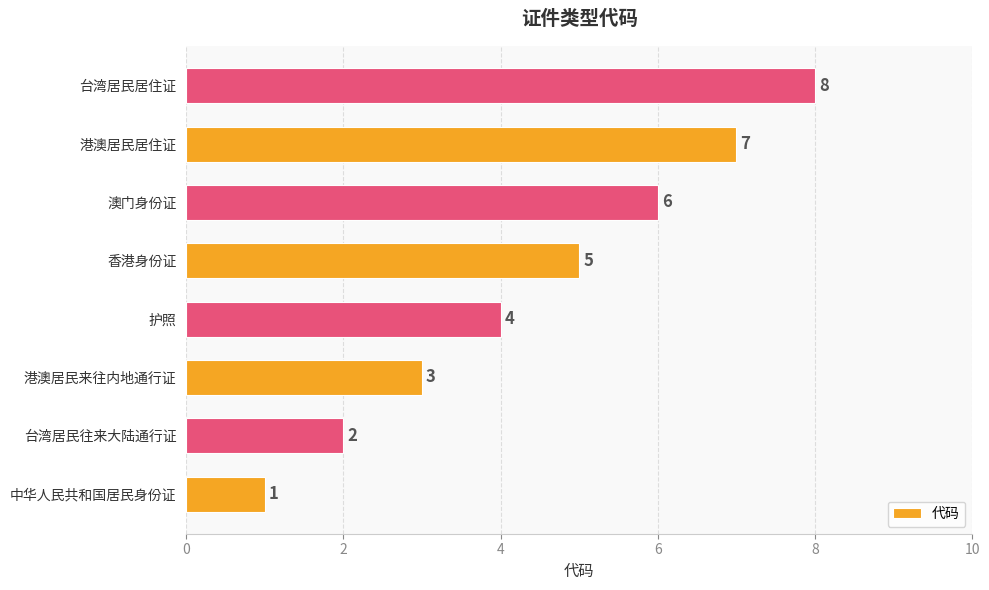

Approximately how many times larger is the value at 澳门身份证 compared to 台湾居民往来大陆通行证?

3.0